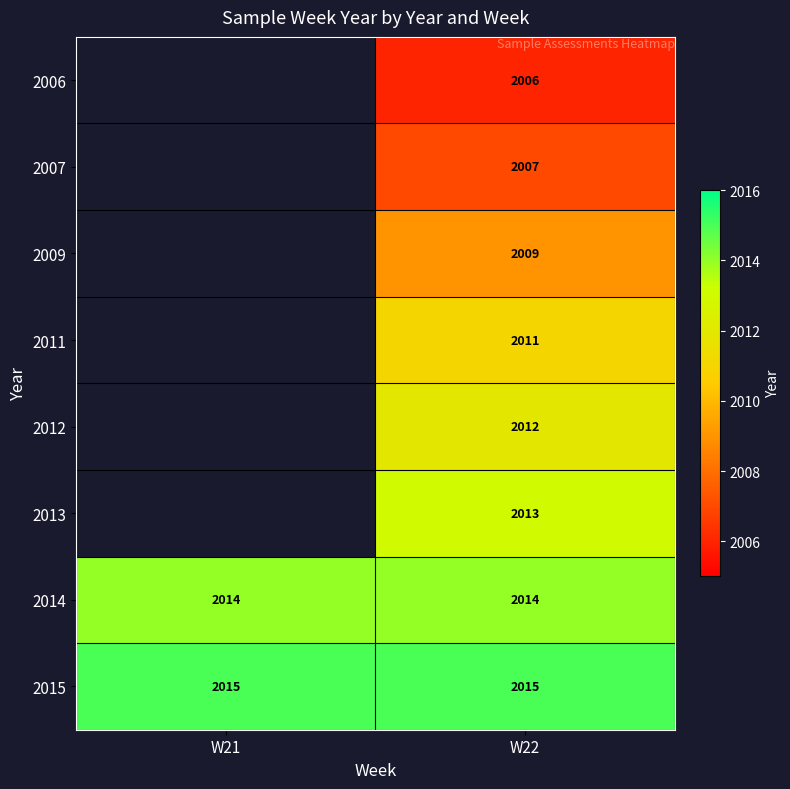

Between W21 and W22, which is larger?

W22